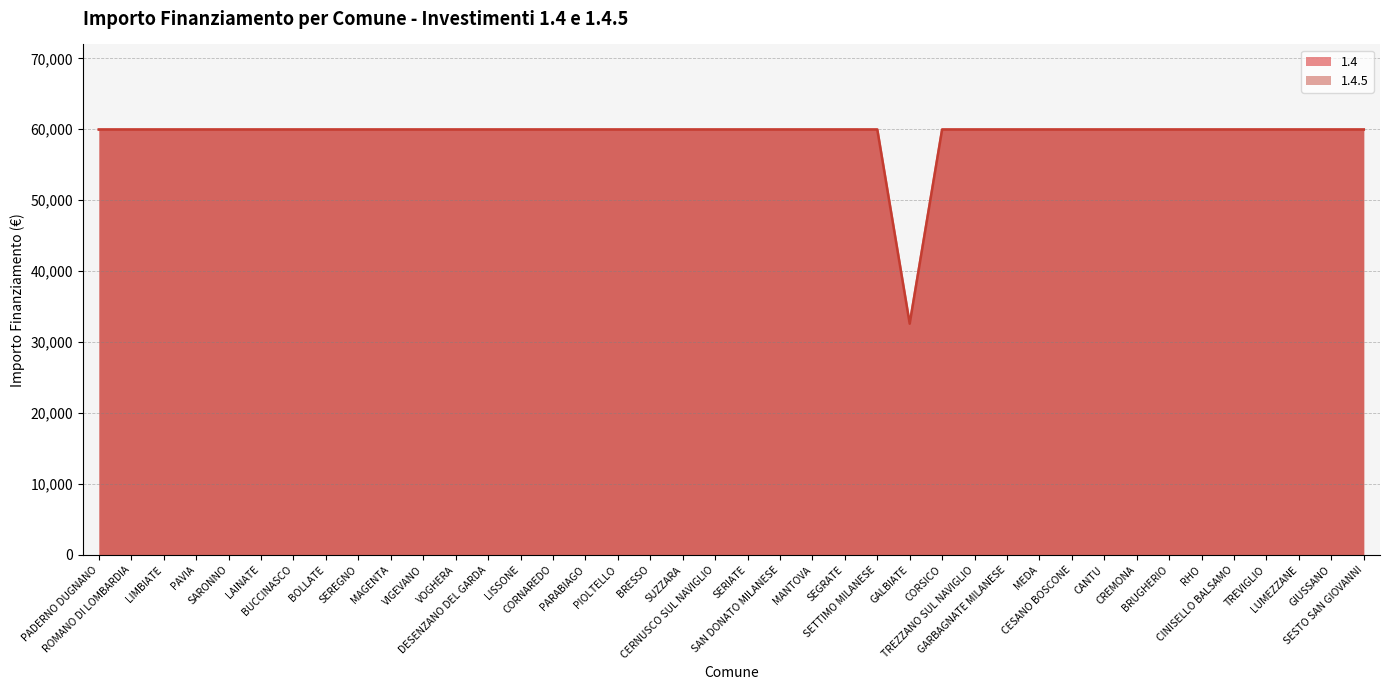

Rank the series by their maximum value, from highest to lowest.

1.4, 1.4.5